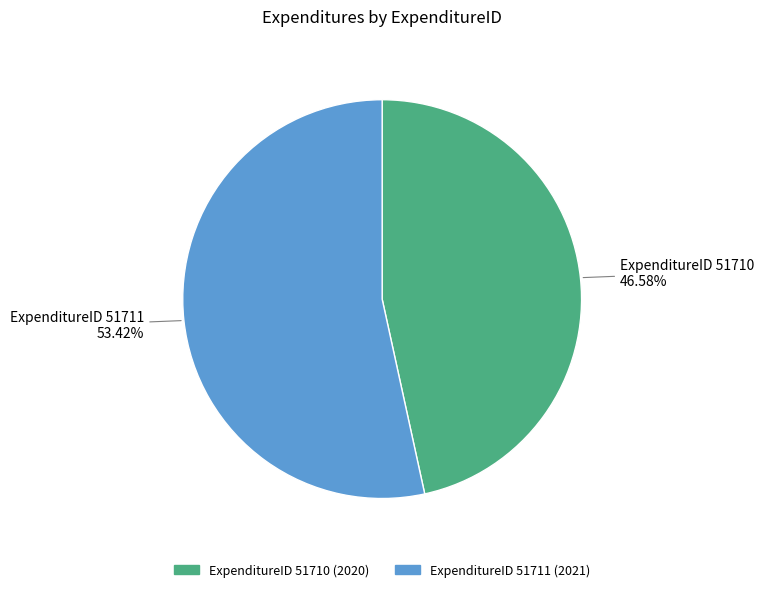

Is there a majority slice in this chart?

Yes